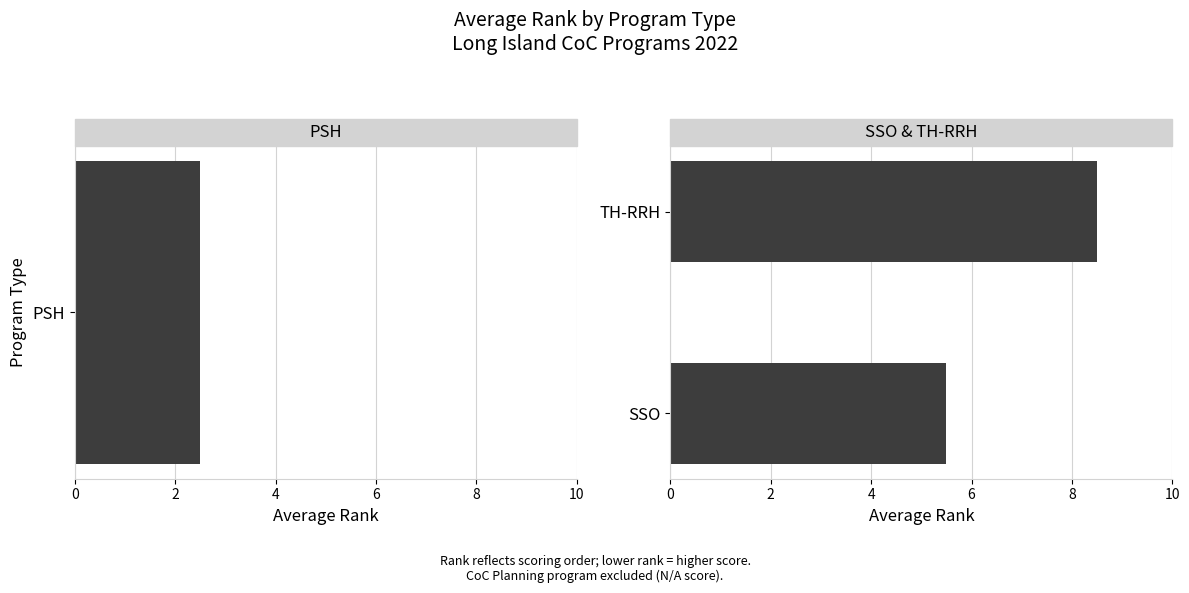

What is the maximum value shown in the chart?

8.5